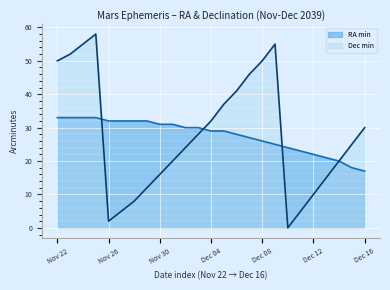

How many lines are shown in the chart?

2